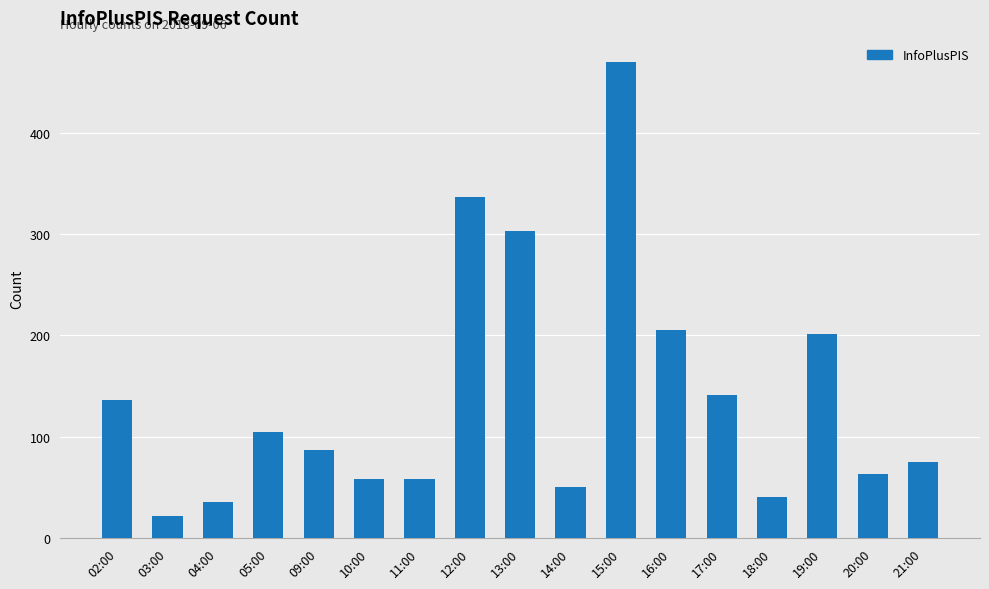

Approximately how many times larger is the value at 16:00 compared to 17:00?

1.5